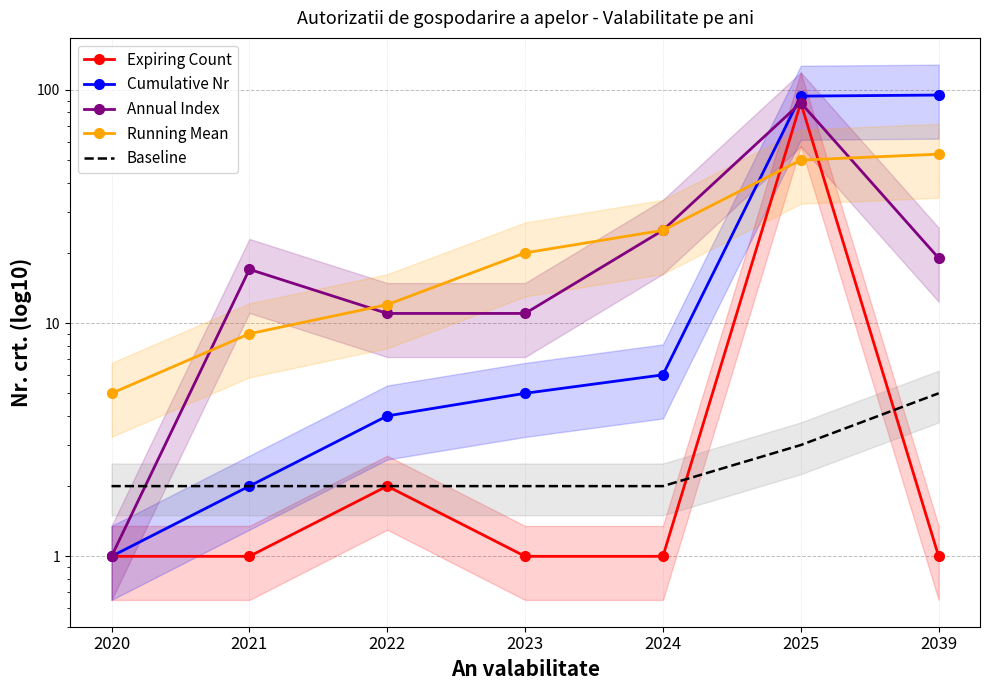

Between 2020 and 2021, which is larger?

2020